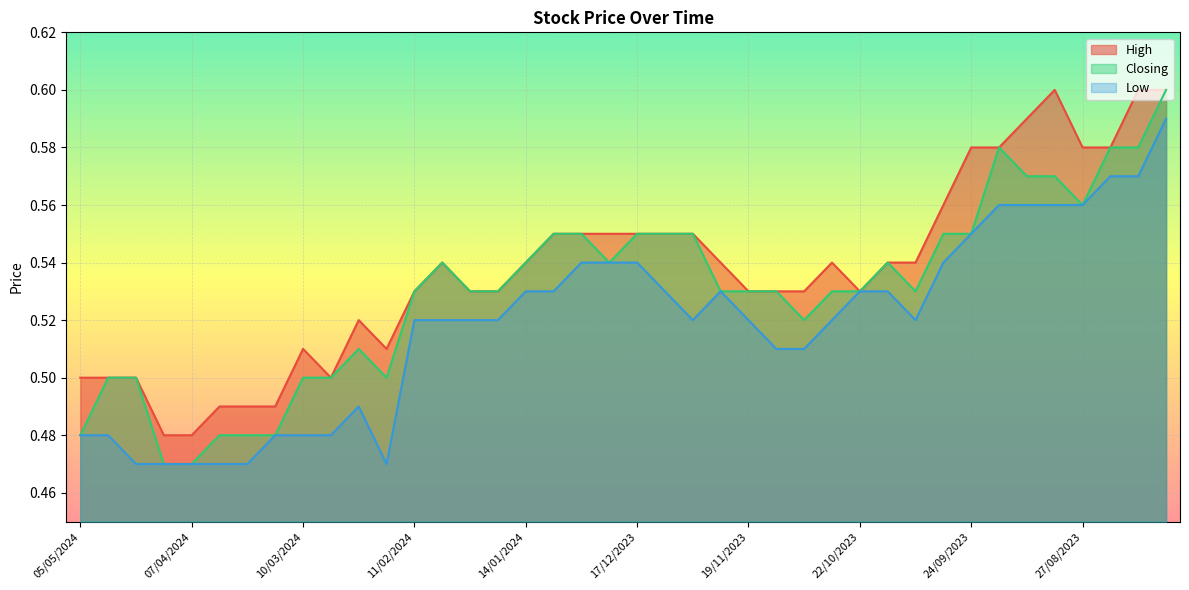

Rank the series at 26/11/2023 from highest to lowest value.

High, Closing, Low